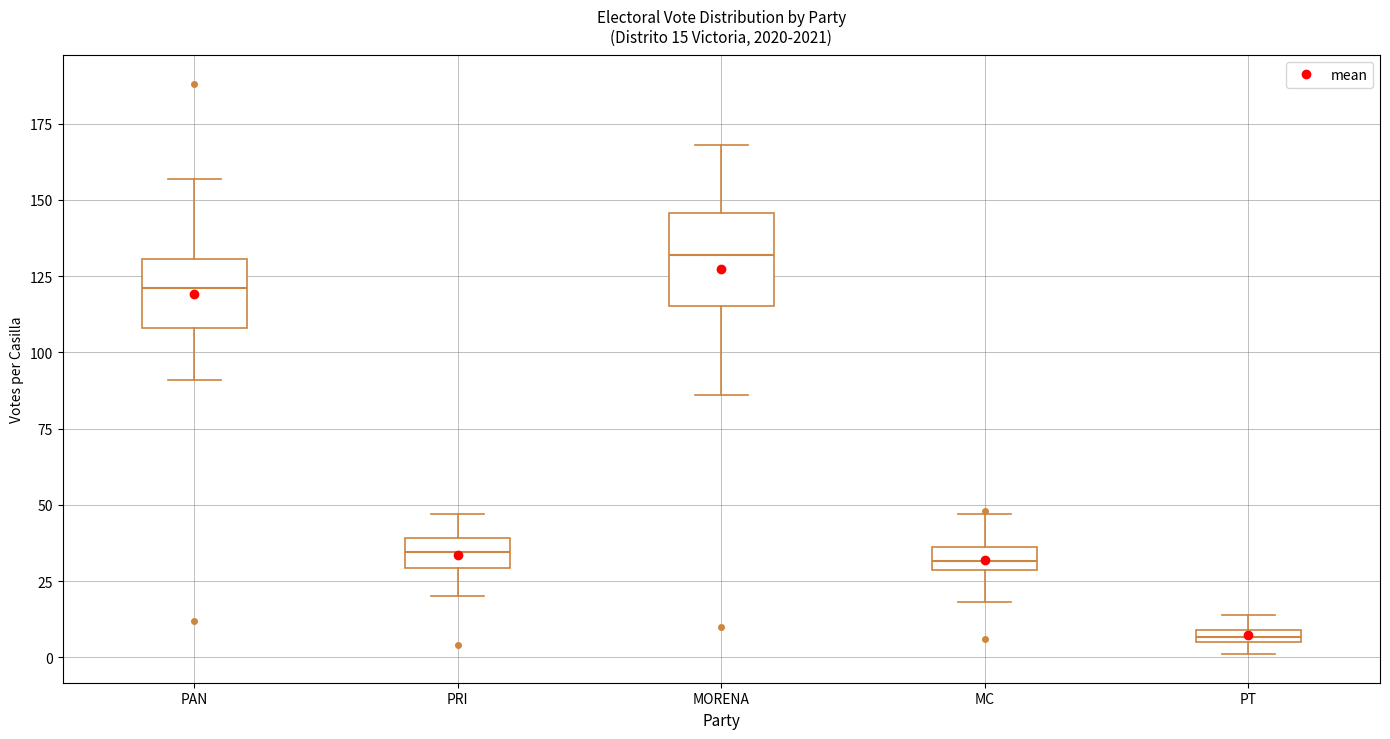

Which box has the lowest median line?

PT